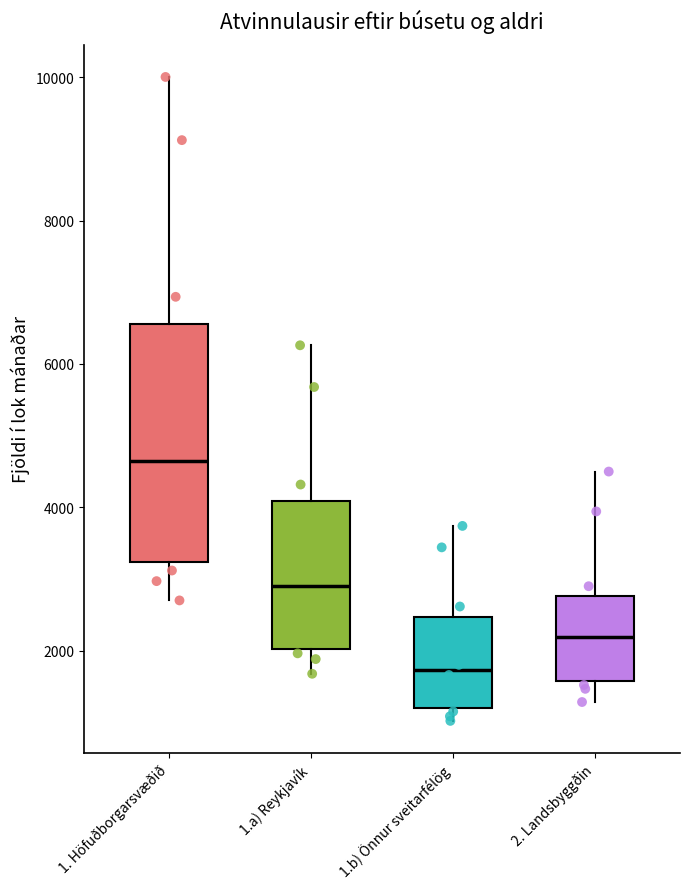

Where does the upper whisker of the box for 2. Landsbyggðin end on the y-axis? The values are not printed on the chart, so give them approximately, as read against the axis.

4600